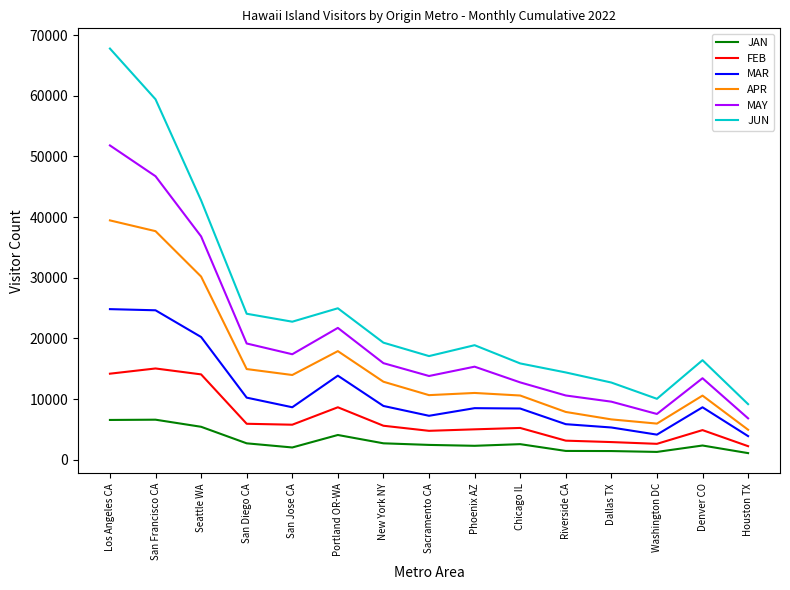

What is the approximate value of JAN at Phoenix AZ?

2294.4